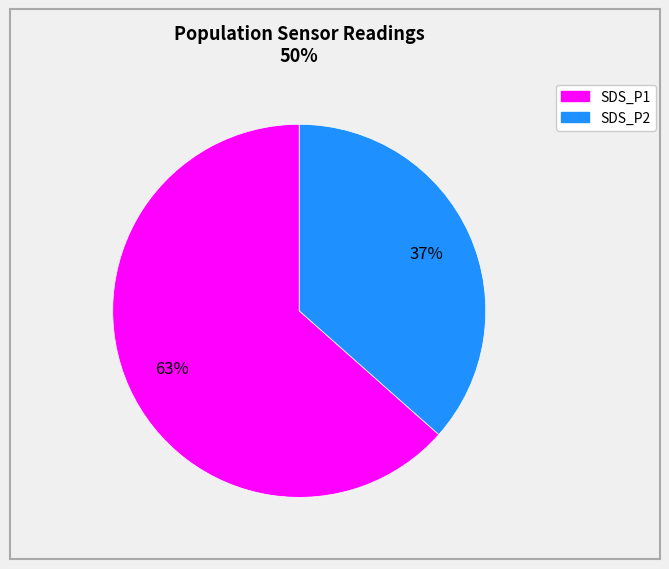

To the nearest percent, what percentage of the pie is SDS_P2?

37%